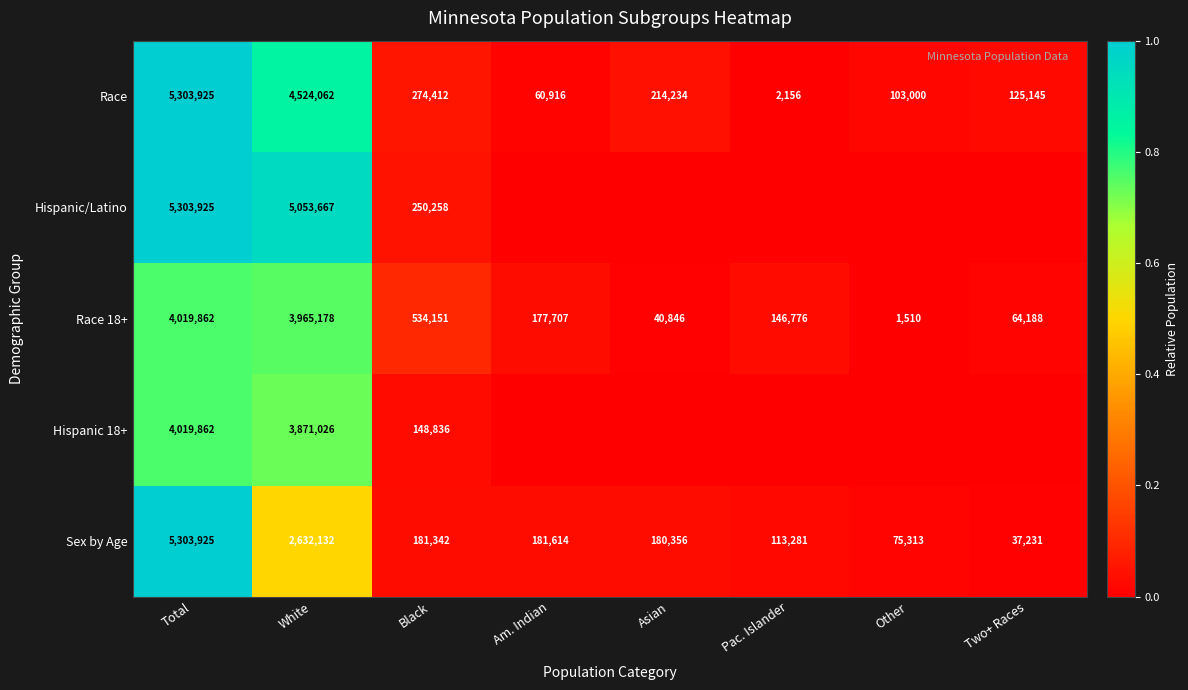

How many series are shown in this chart?

5